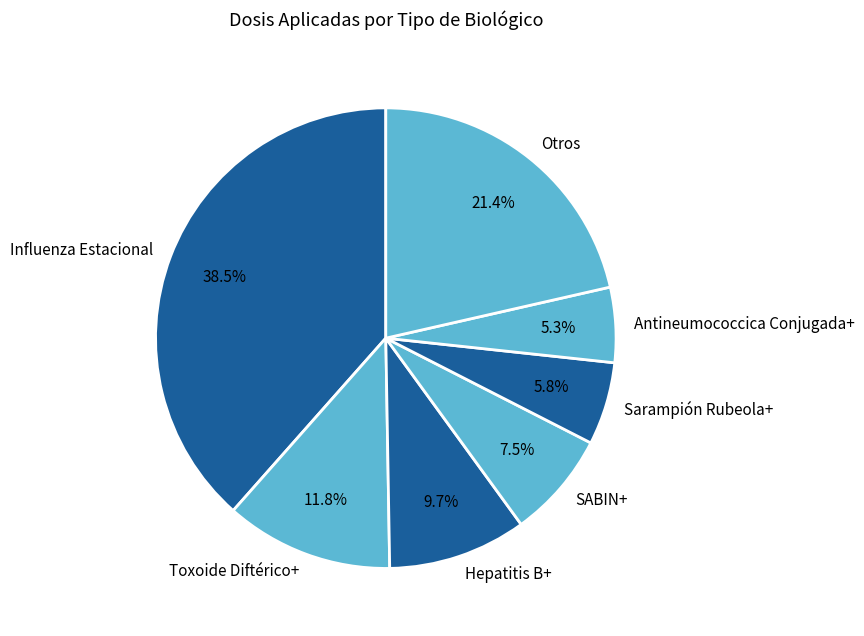

The Hepatitis B+ slice represents 10% of the pie. True or false?

True